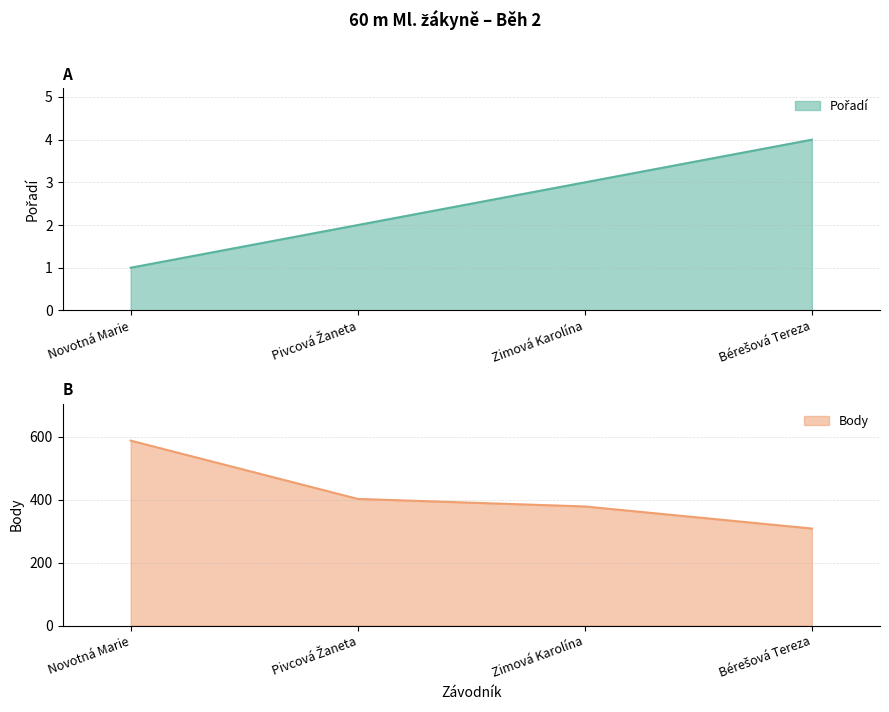

True or false: Body has more than 0 points higher than both neighbors.

False